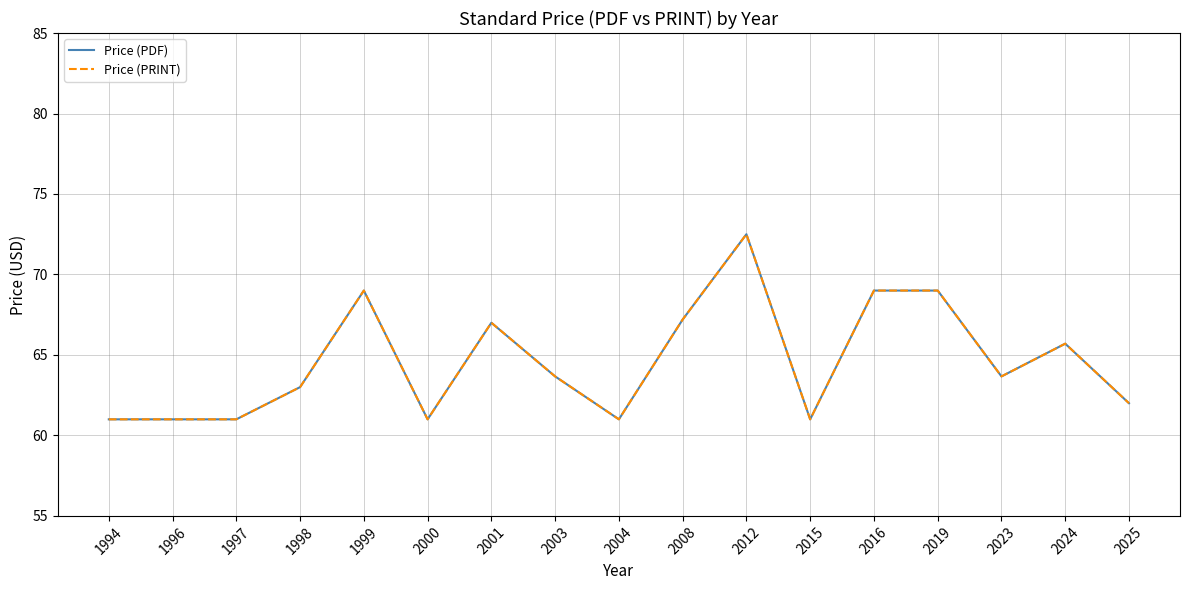

Is this an area chart (filled region under the line)?

No